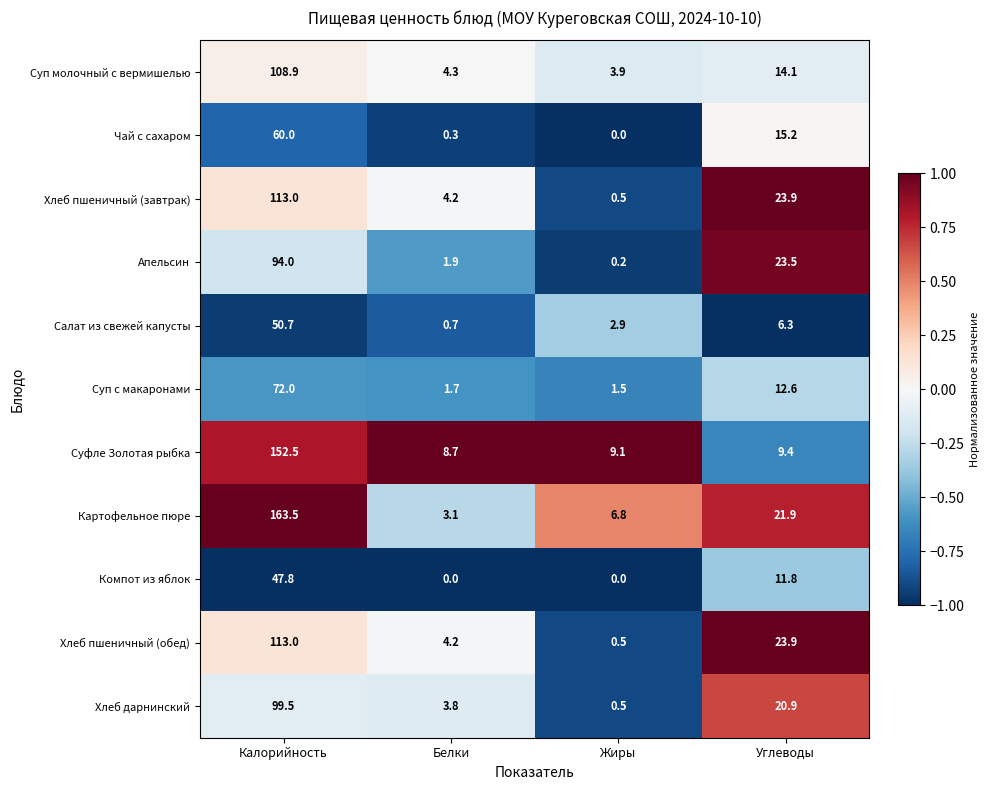

List the labels in order of Апельсин value, largest first.

Калорийность, Углеводы, Белки, Жиры